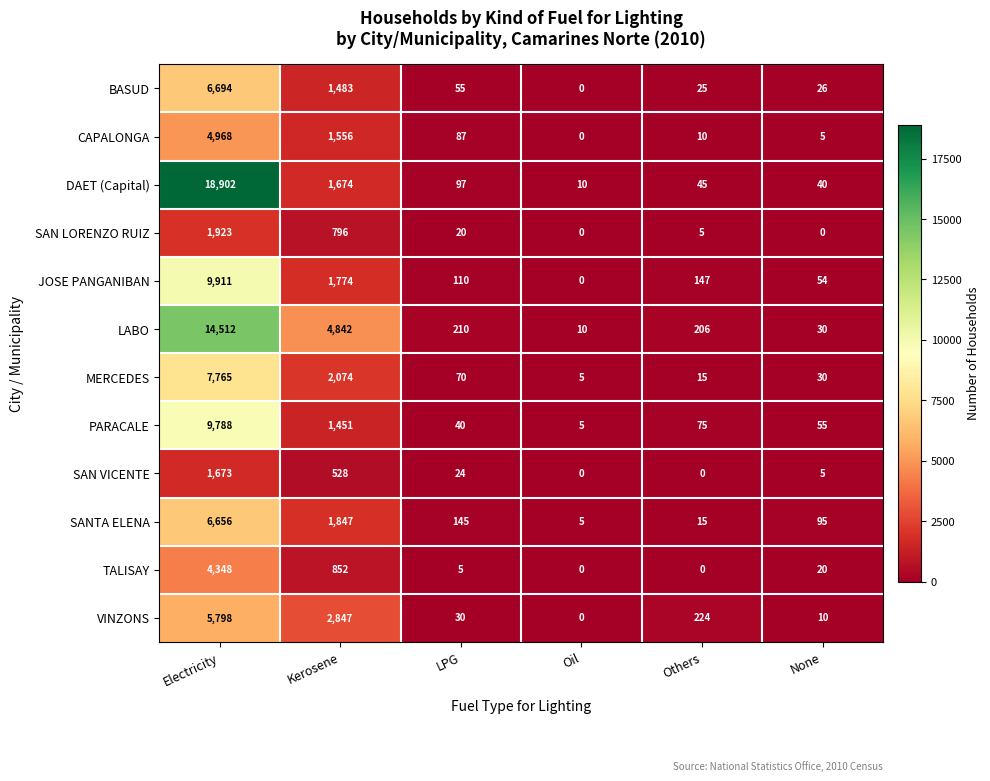

Which series changed the most between Electricity and Others?

DAET (Capital)